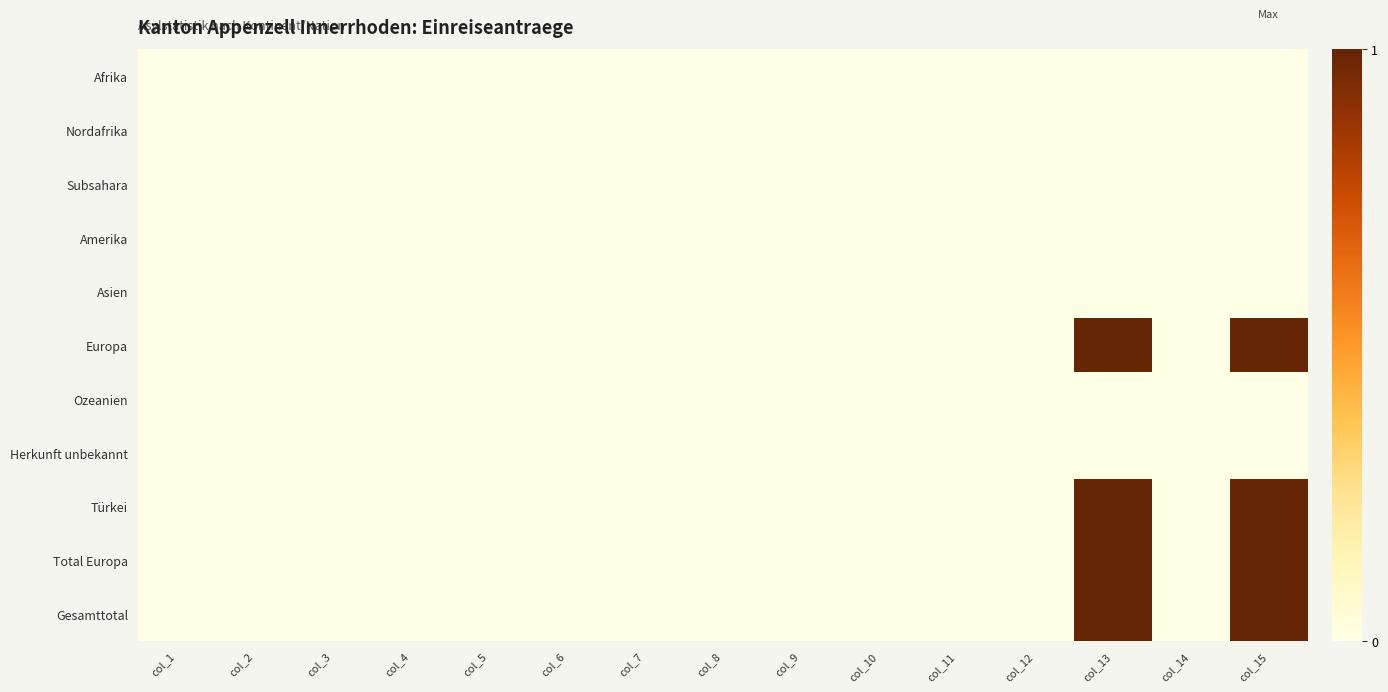

Rank the series by their maximum value, from highest to lowest.

Europa, Türkei, Total Europa, Gesamttotal, Afrika, Nordafrika, Subsahara, Amerika, Asien, Ozeanien, Herkunft unbekannt